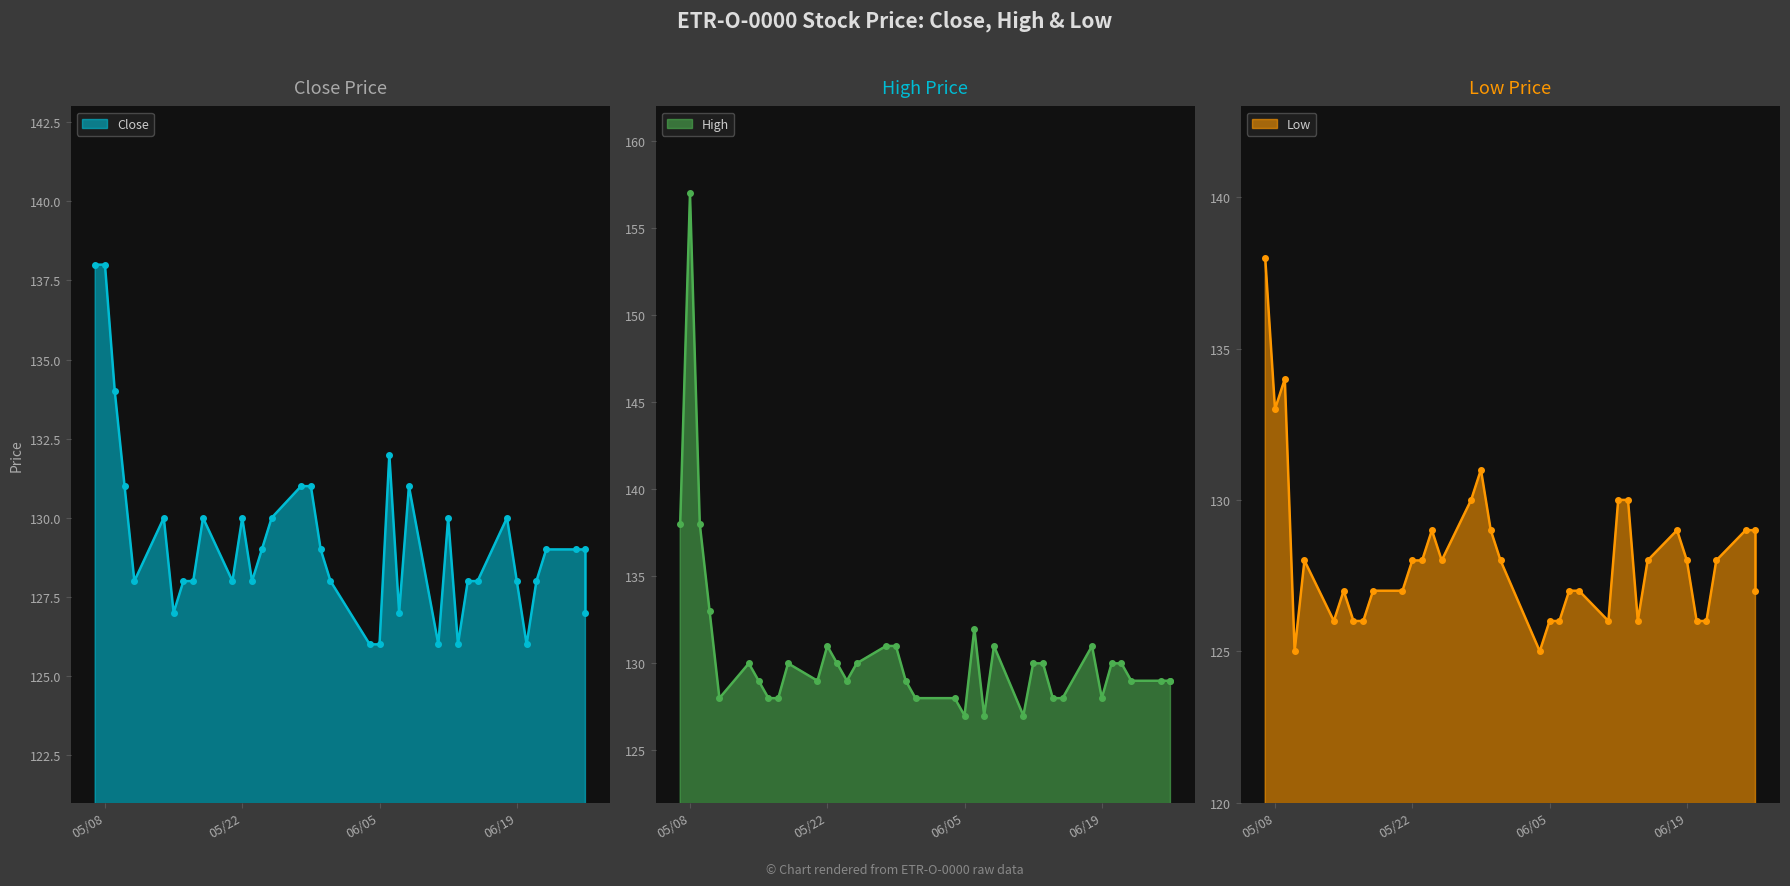

True or false: Low and Close cross at least once.

True